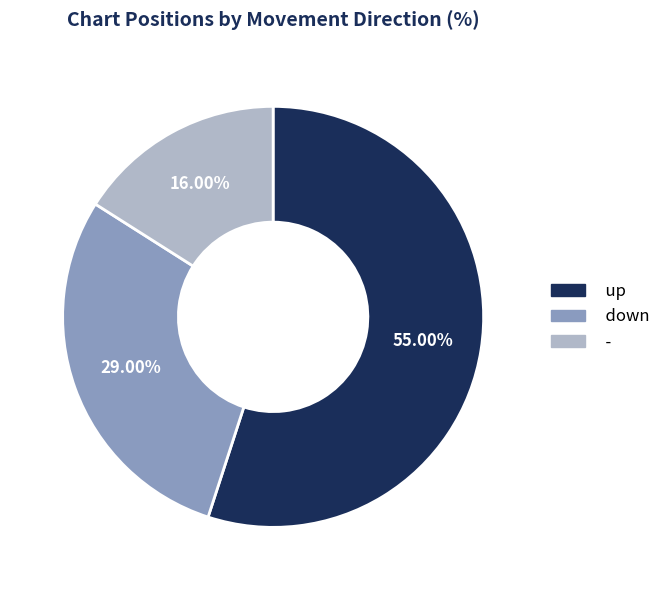

What percentage is the - slice, to the nearest percent?

16%